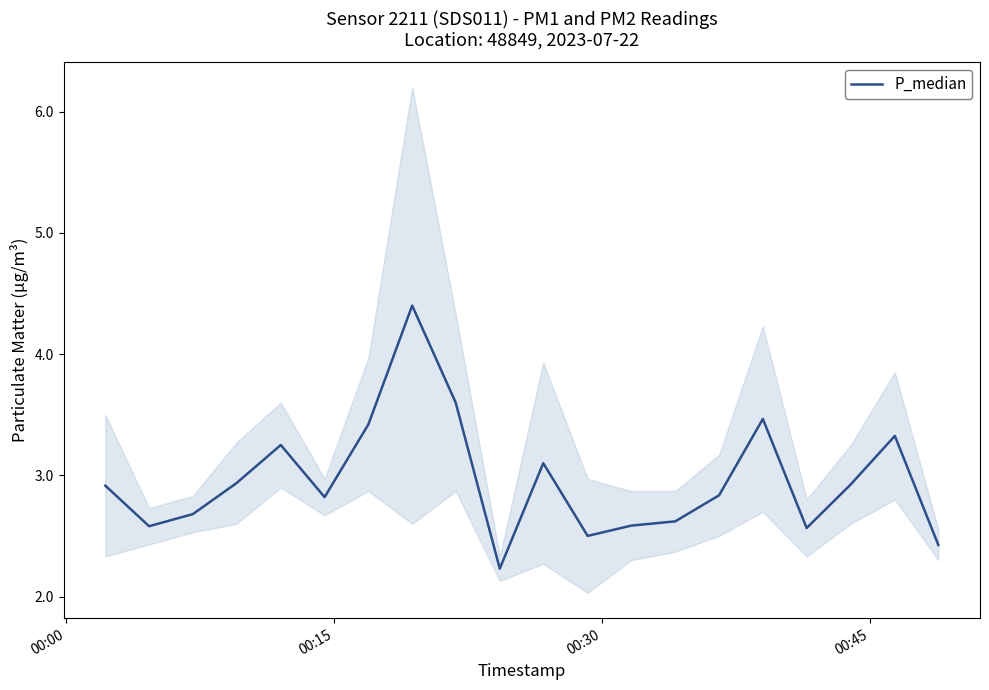

What is the lowest value of the P_median series?

2.2